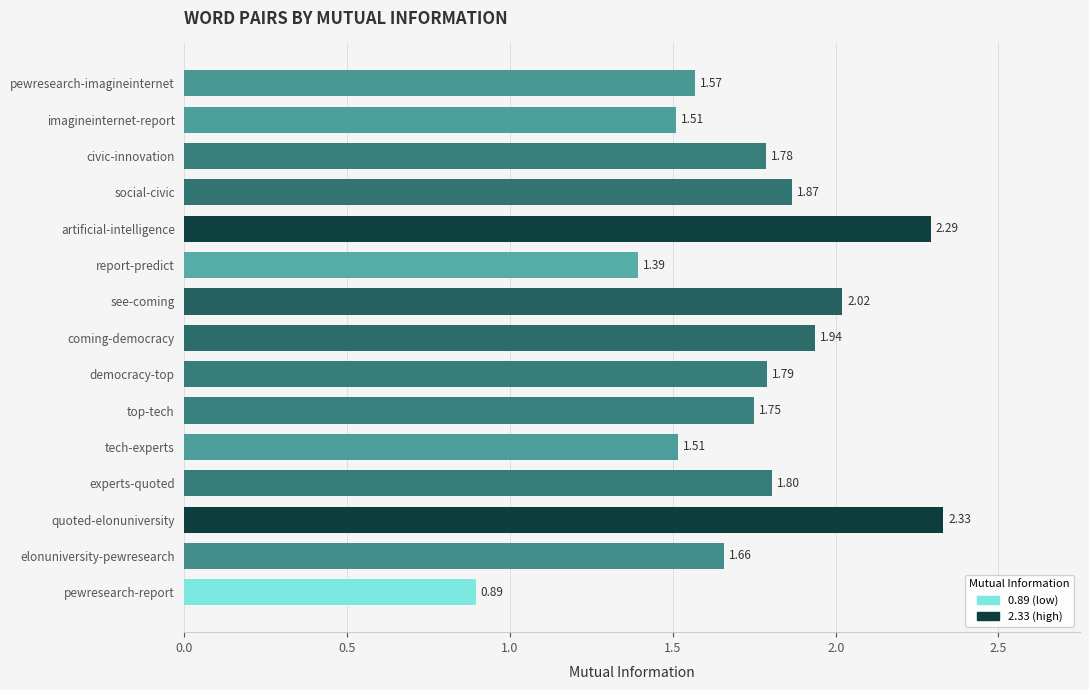

Approximately how many times larger is the value at imagineinternet-report compared to quoted-elonuniversity?

0.6